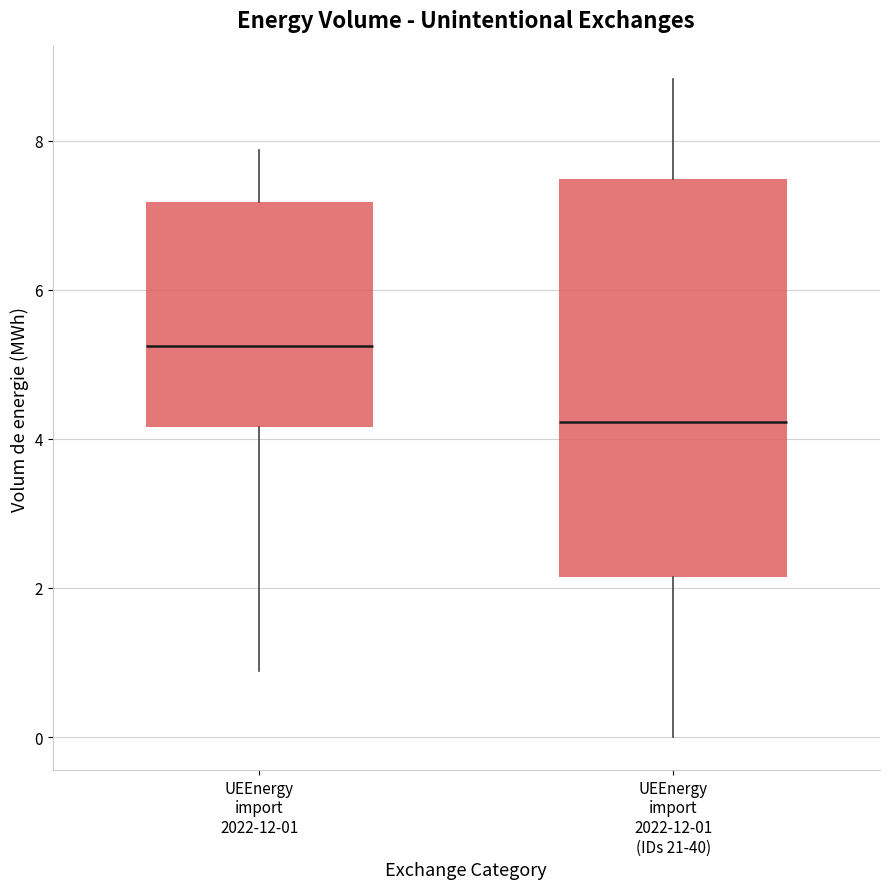

Which box has the lowest median line?

UEEnergy import 2022-12-01 (IDs 21-40)